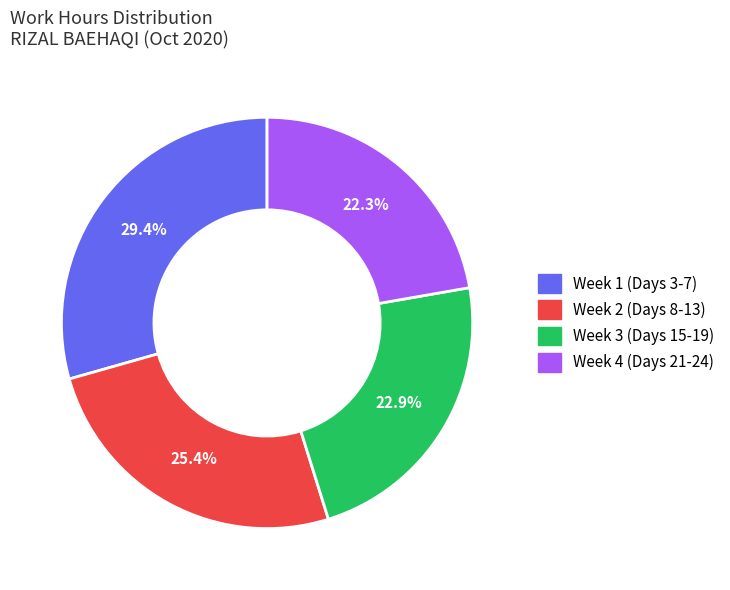

Is there any slice that represents more than half of the pie?

No